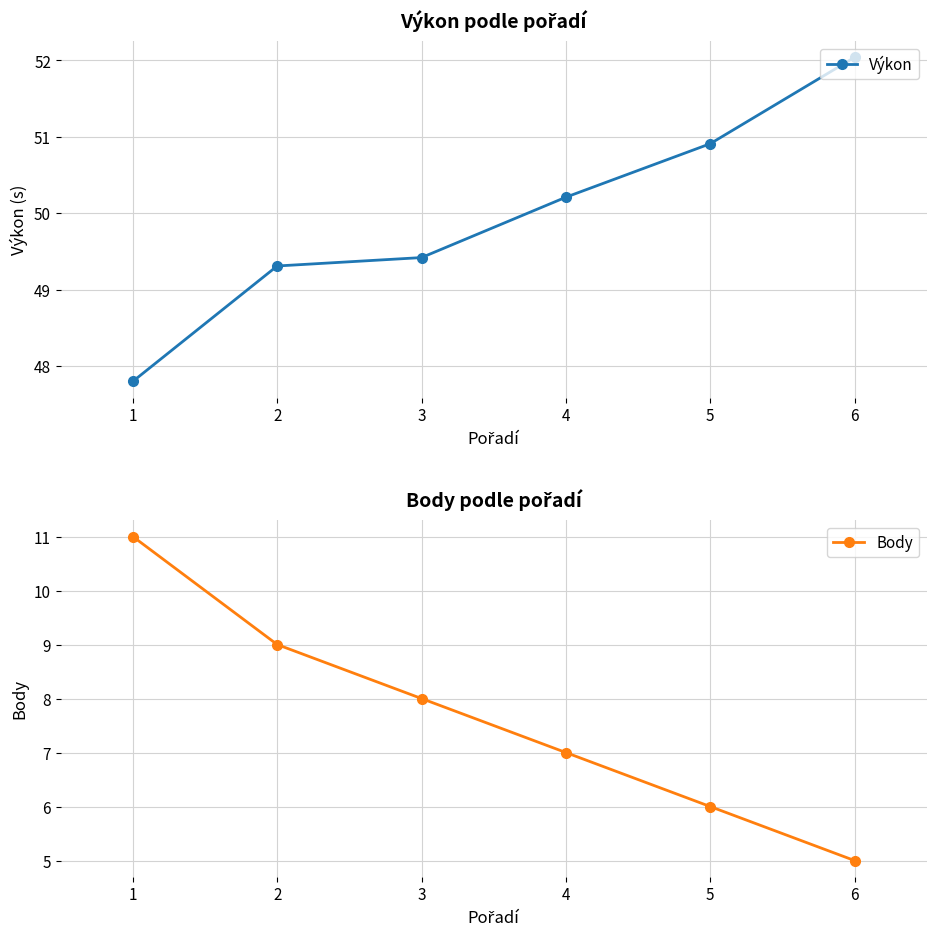

Is it true that Výkon equals 50.2 at 4?

True